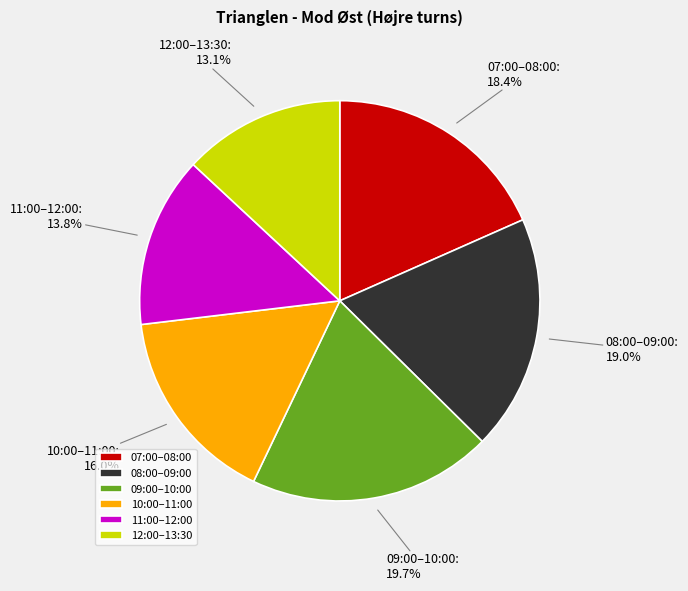

Count the number of slices in the pie.

6